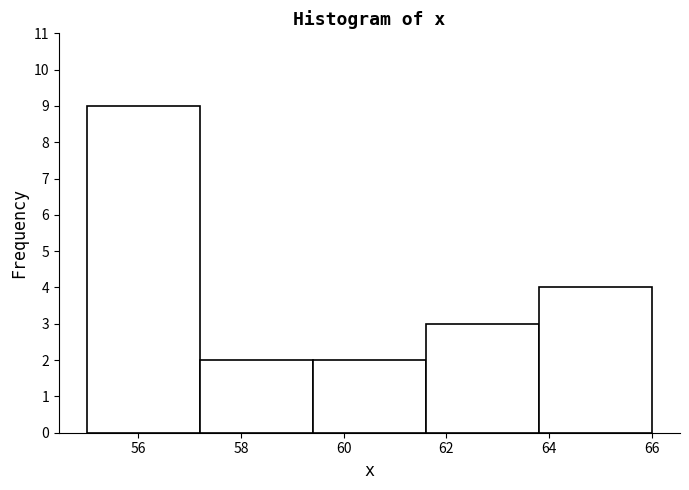

Which range on the x-axis has the tallest bar?

55.0 to 57.2